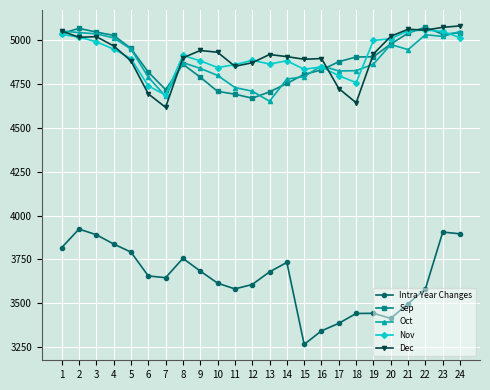

What is the total value across all series at 17?

22608